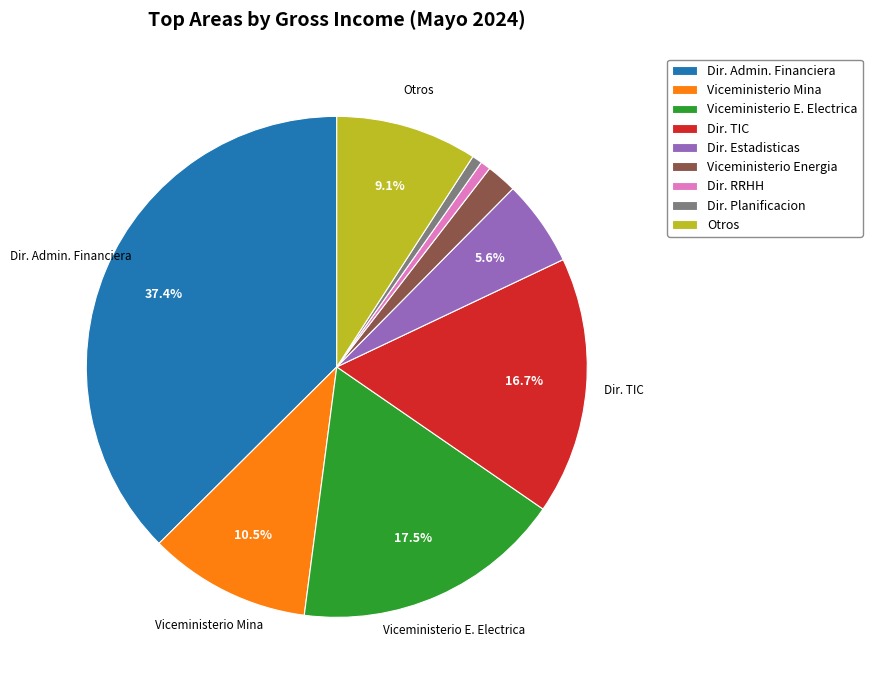

What portion of the pie excludes Dir. TIC?

83.3%